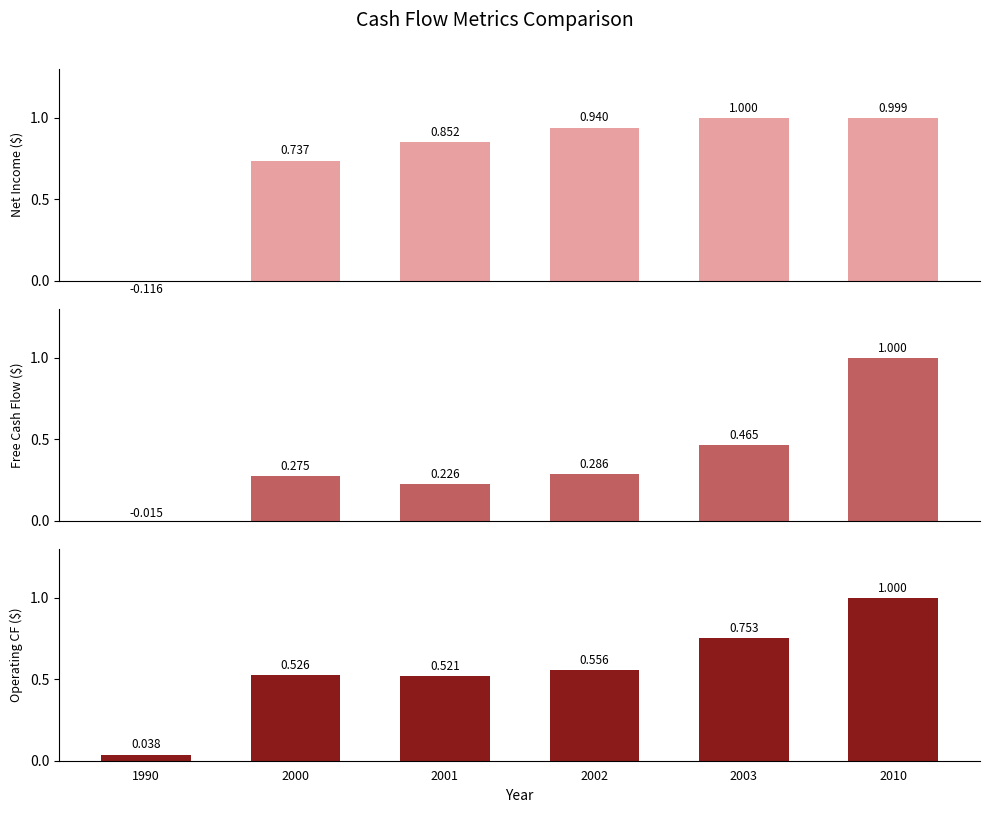

What is the spread (max minus min) of values at 2003?

0.5